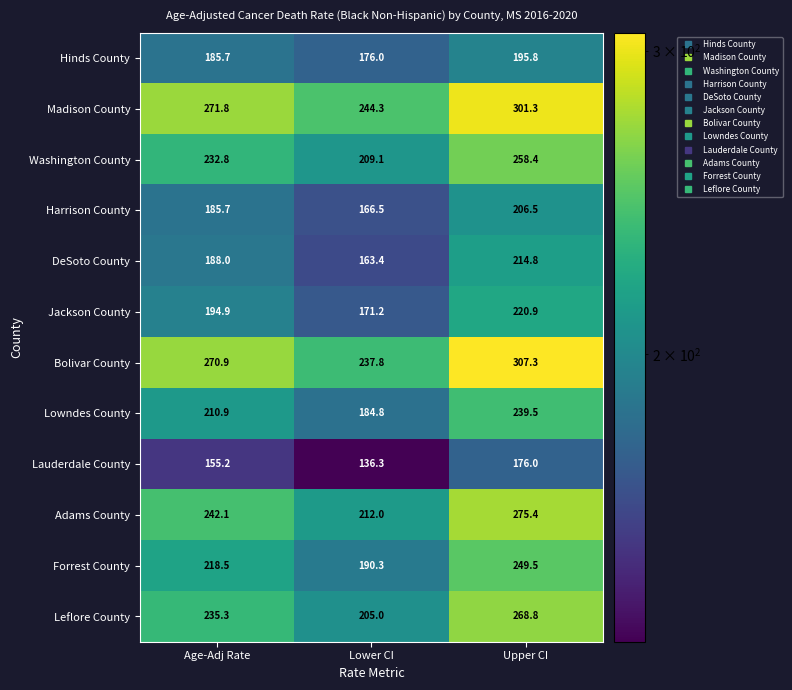

Where does the Jackson County series first go above 194?

Age-Adj Rate